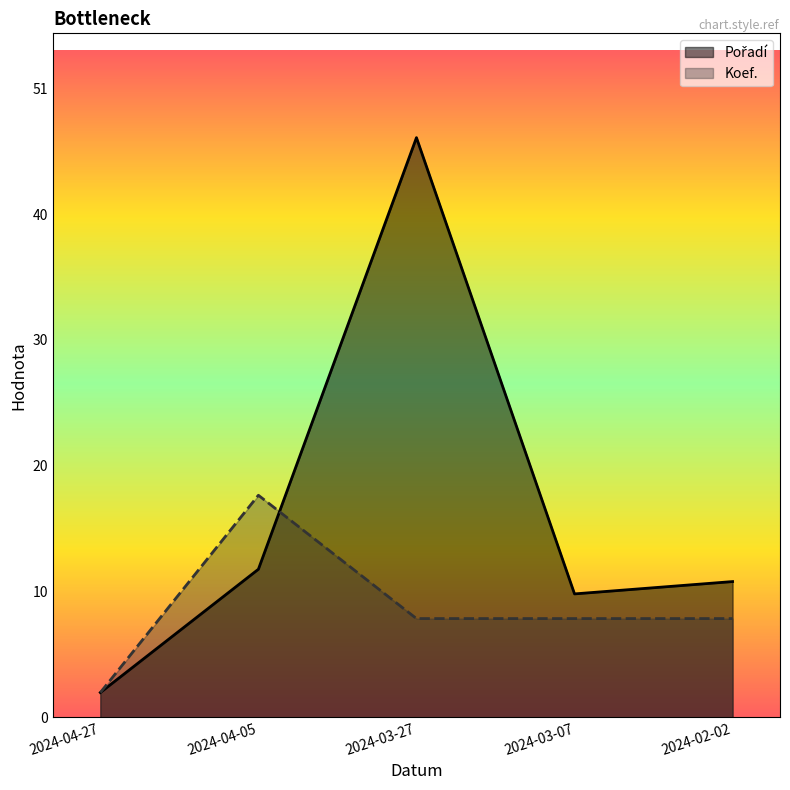

Where is Koef. nearest to the value 10?

2024-03-27